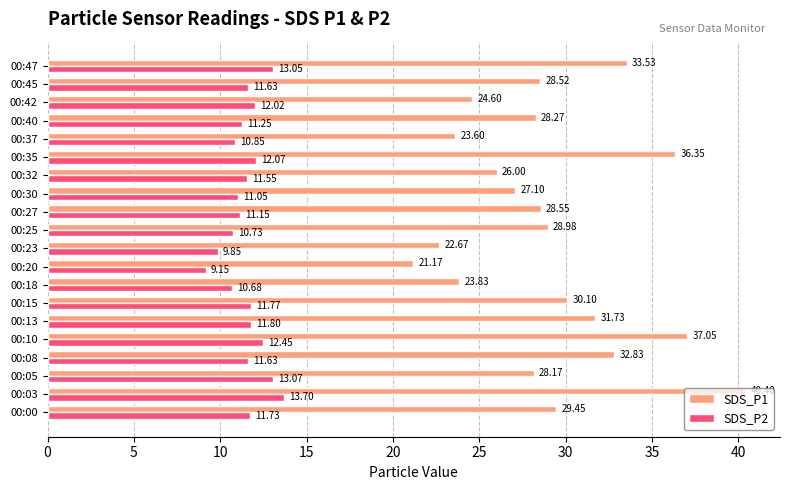

What is the difference between the maximum and minimum values in the SDS_P1 series?

19.2